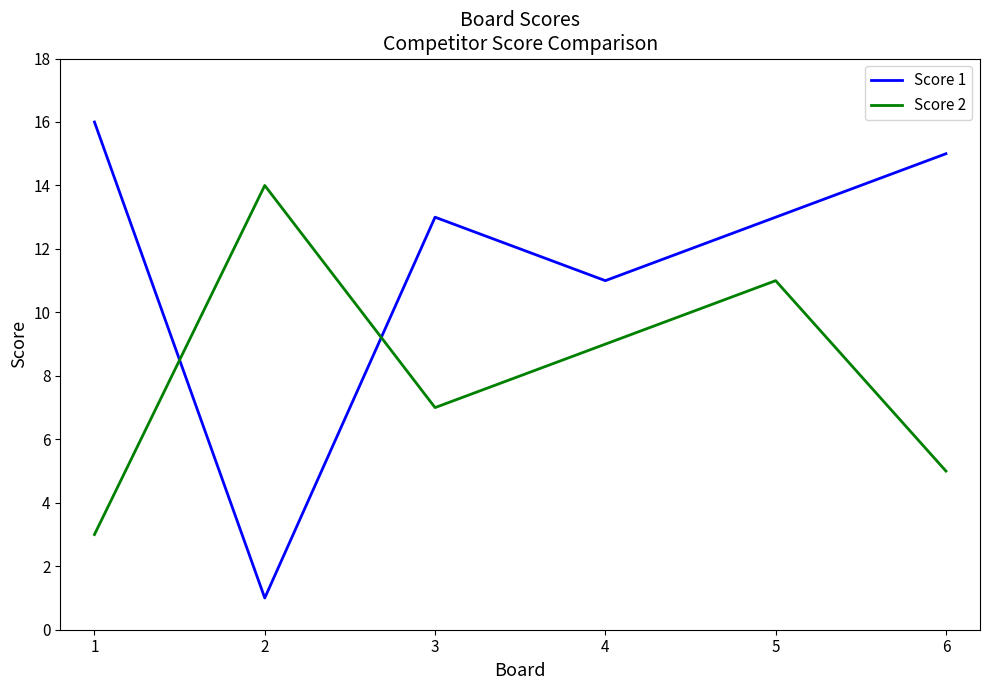

Which series has the largest total across all categories?

Score 1